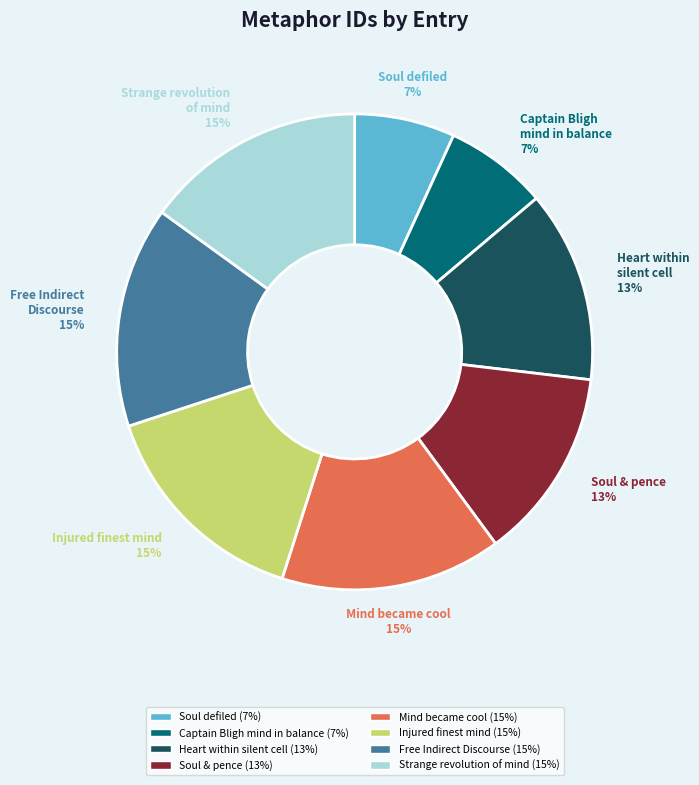

To the nearest percent, what is the average slice percentage?

12%